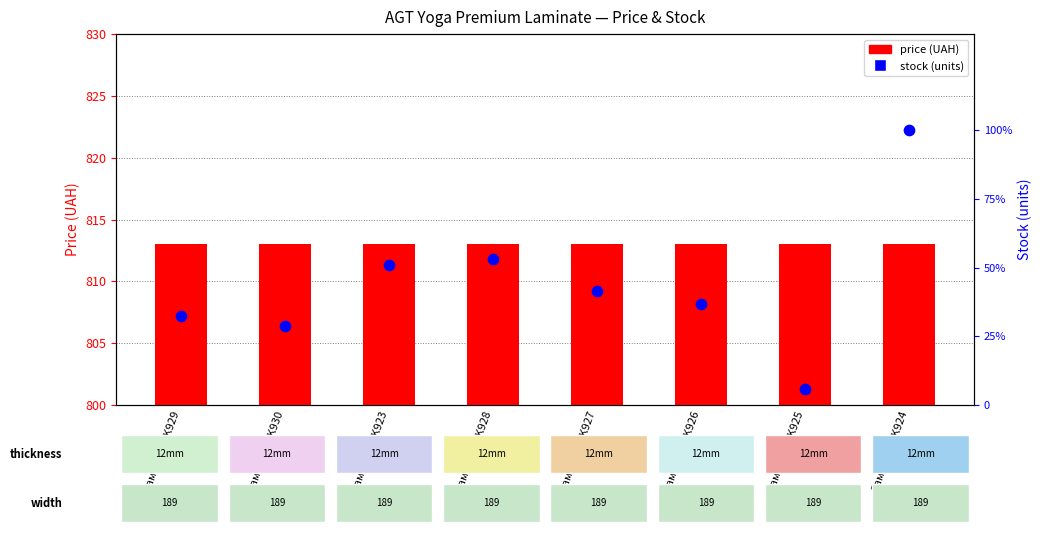

Which series reaches the maximum Y coordinate?

price (UAH)